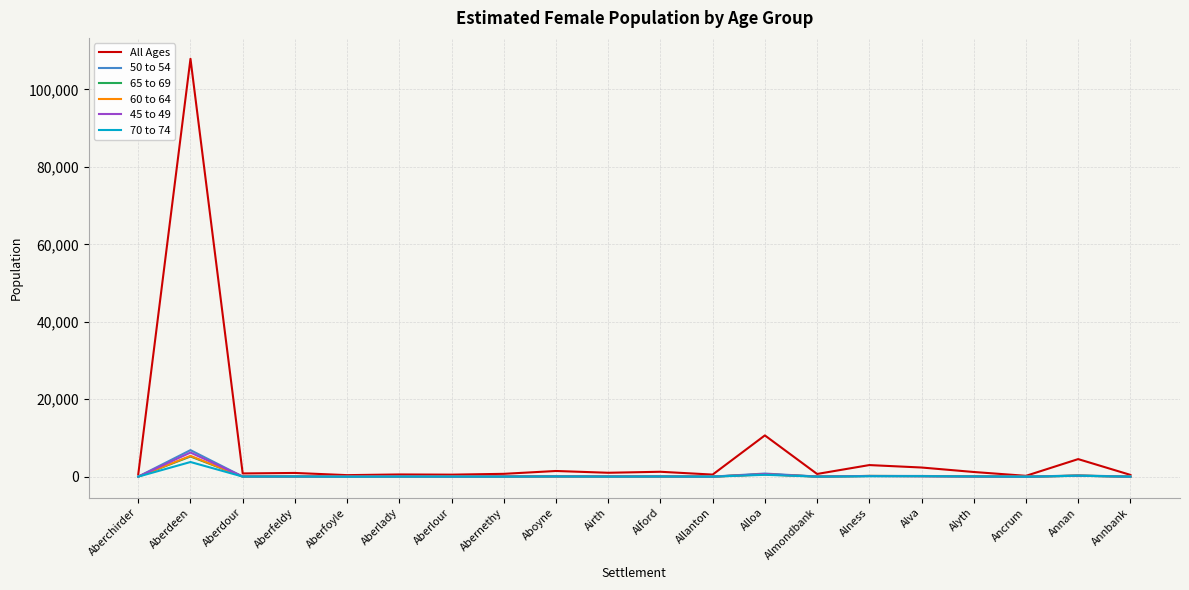

Is the value of 50 to 54 at Ancrum greater than the value of 70 to 74 at Aberdeen?

No